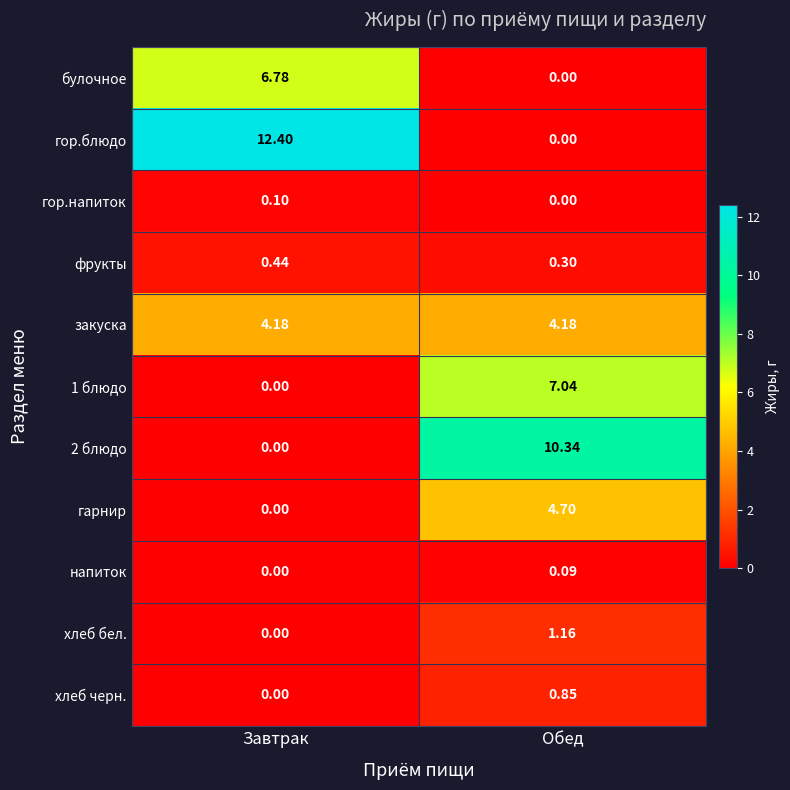

List the labels in order of гарнир value, largest first.

Обед, Завтрак